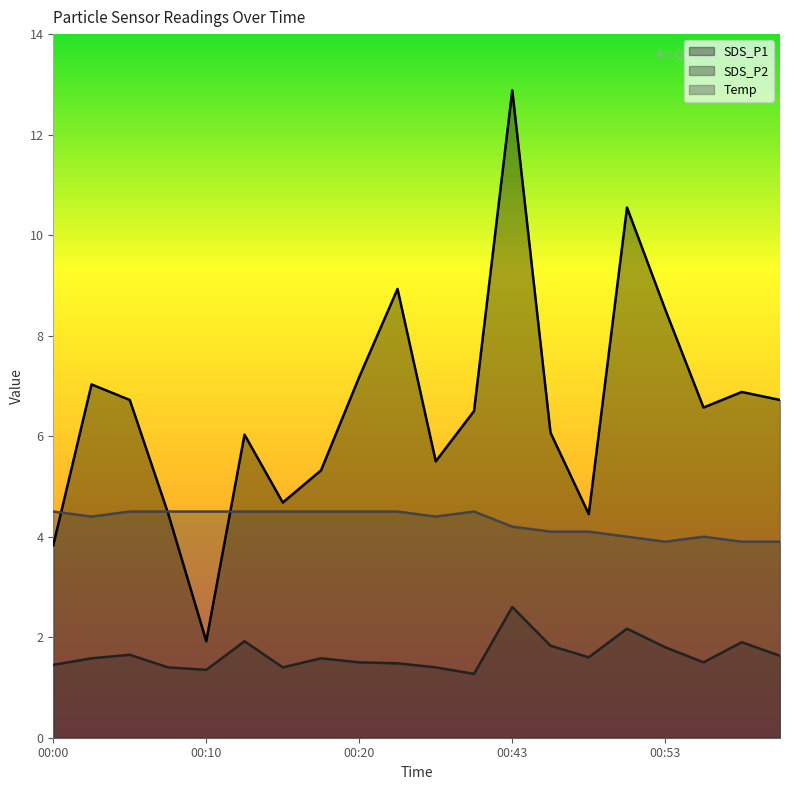

List the labels in order of Temp value, largest first.

00:00, 00:05, 00:07, 00:10, 00:12, 00:15, 00:17, 00:20, 00:22, 00:30, 00:02, 00:27, 00:43, 00:45, 00:48, 00:51, 00:56, 00:53, 00:58, 01:01